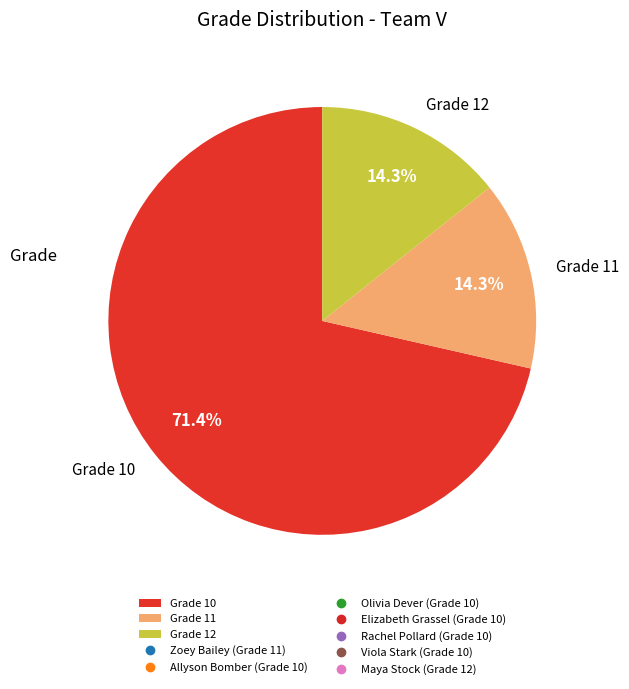

Which category has the biggest portion of the pie?

Grade 10